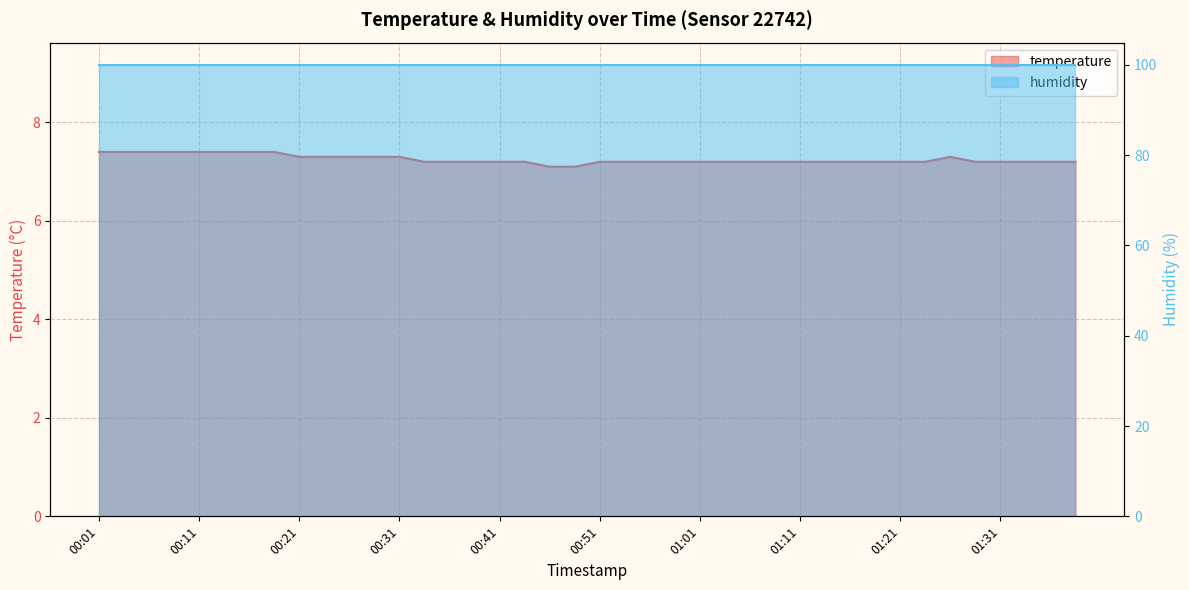

What is the difference between the maximum and minimum values?

0.3